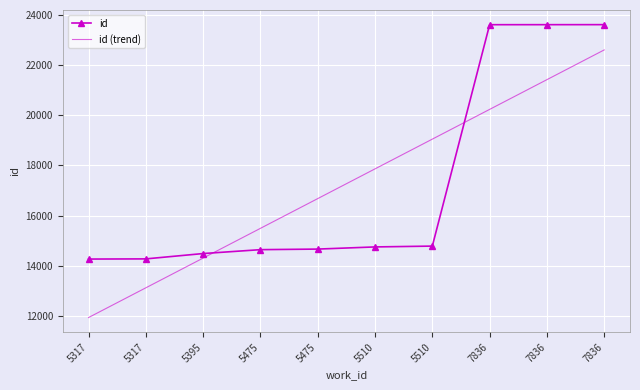

How many values in the id series are below 14747?

5